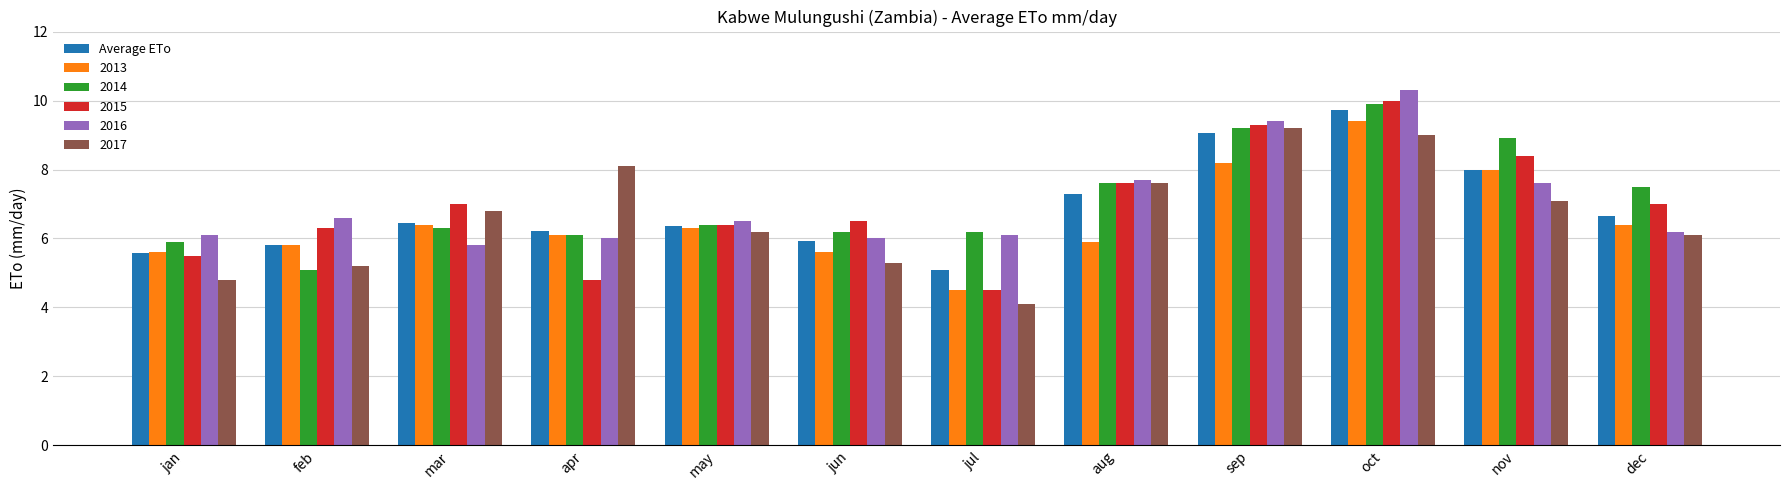

What is the approximate value of 2016 at oct?

10.3